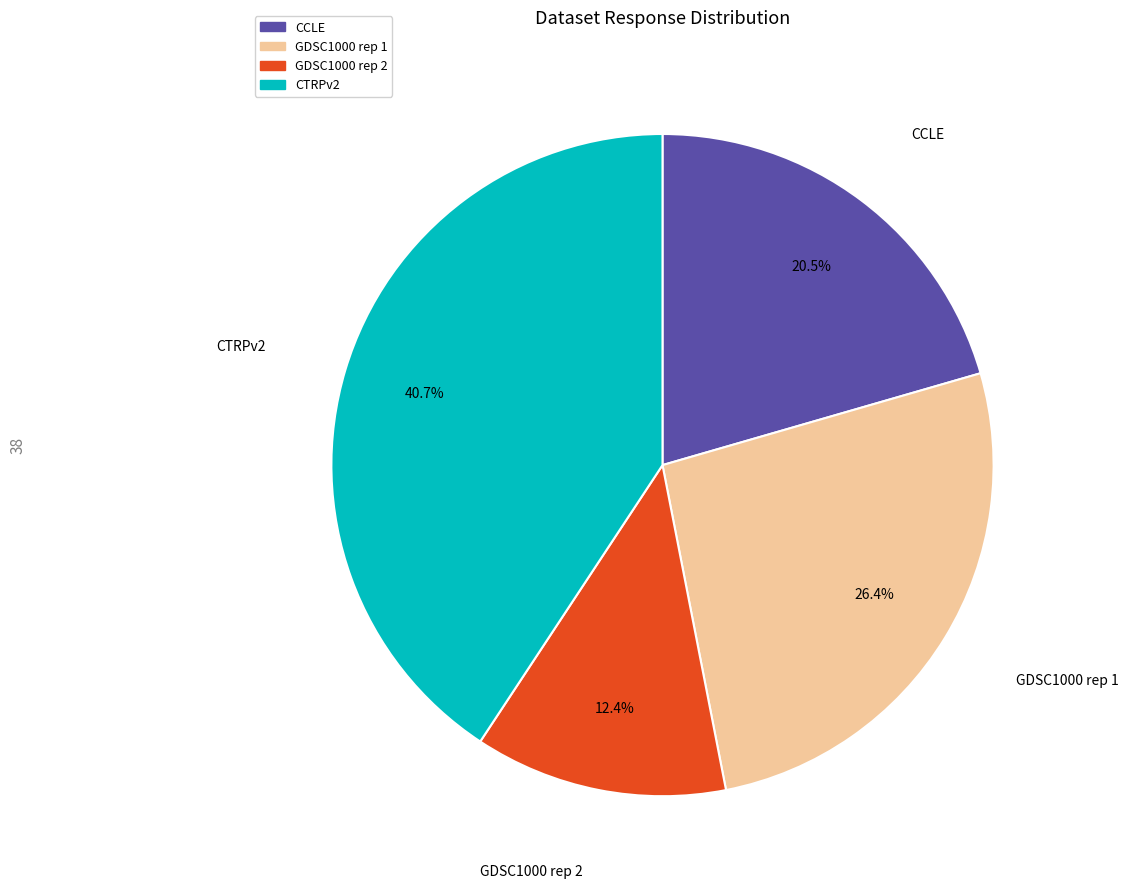

The CCLE slice represents 31% of the pie. True or false?

False